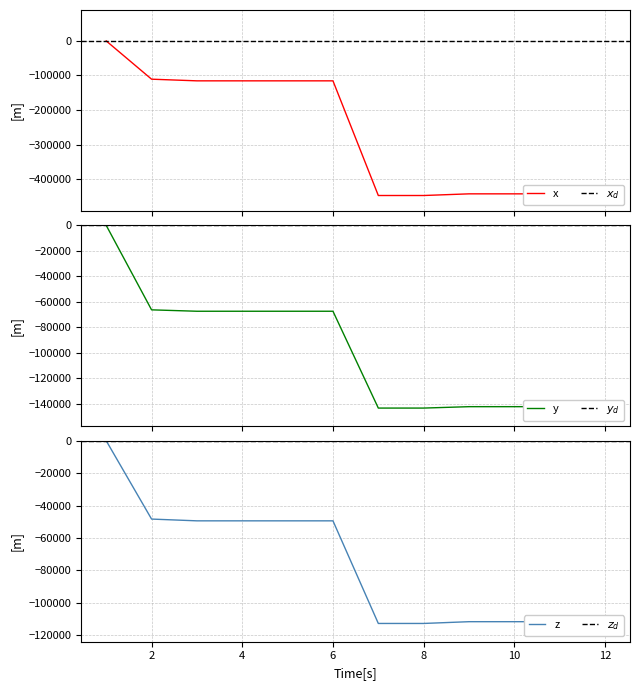

Reading left to right, extract all data points from this chart.

x: 1=0.0	2=-110700.0	3=-115500.0	4=-115500.0	5=-115500.0	6=-115500.0	7=-447200.0	8=-447200.0	9=-442400.0	10=-442400.0	11=-442400.0	12=-442400.0
y: 1=0.0	2=-66300.0	3=-67400.0	4=-67400.0	5=-67400.0	6=-67400.0	7=-143400.0	8=-143400.0	9=-142300.0	10=-142300.0	11=-142300.0	12=-142300.0
z: 1=0.0	2=-48313.6	3=-49401.5	4=-49401.5	5=-49401.5	6=-49401.5	7=-112705.0	8=-112705.0	9=-111617.1	10=-111617.1	11=-111617.1	12=-111617.1